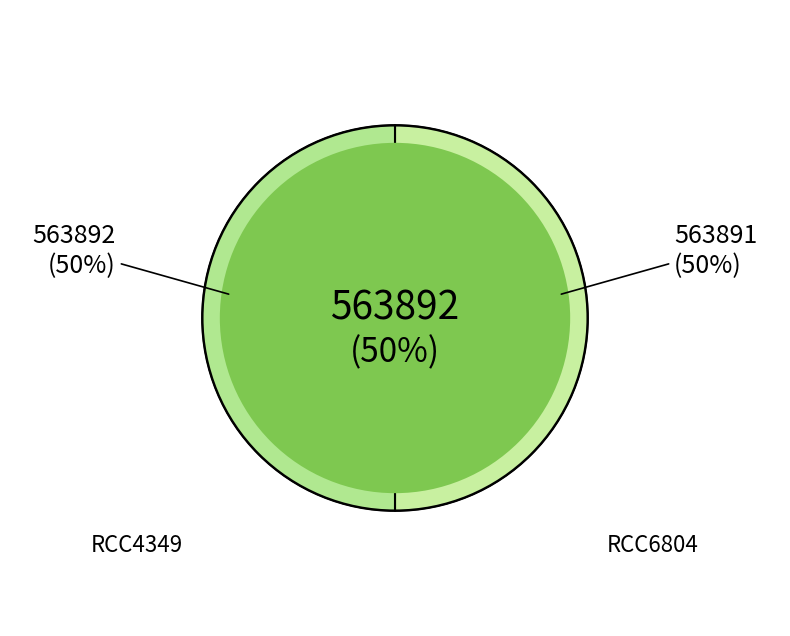

What is the ratio of the value at RCC6804 to the value at RCC4349?

1.0